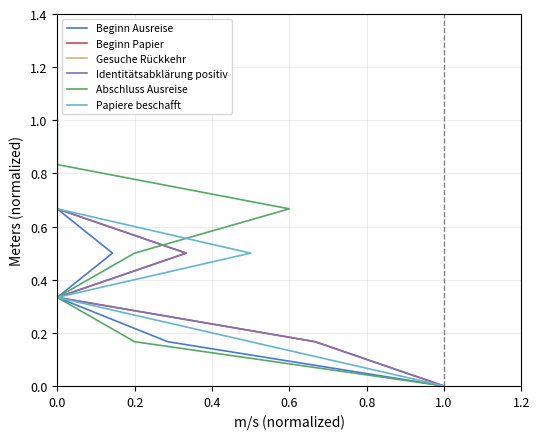

True or false: Papiere beschafft has more than 1 points higher than both neighbors.

False